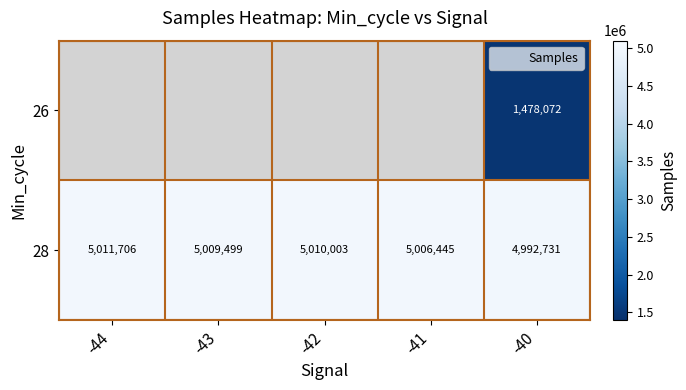

Which category has the lowest value across all series?

-44